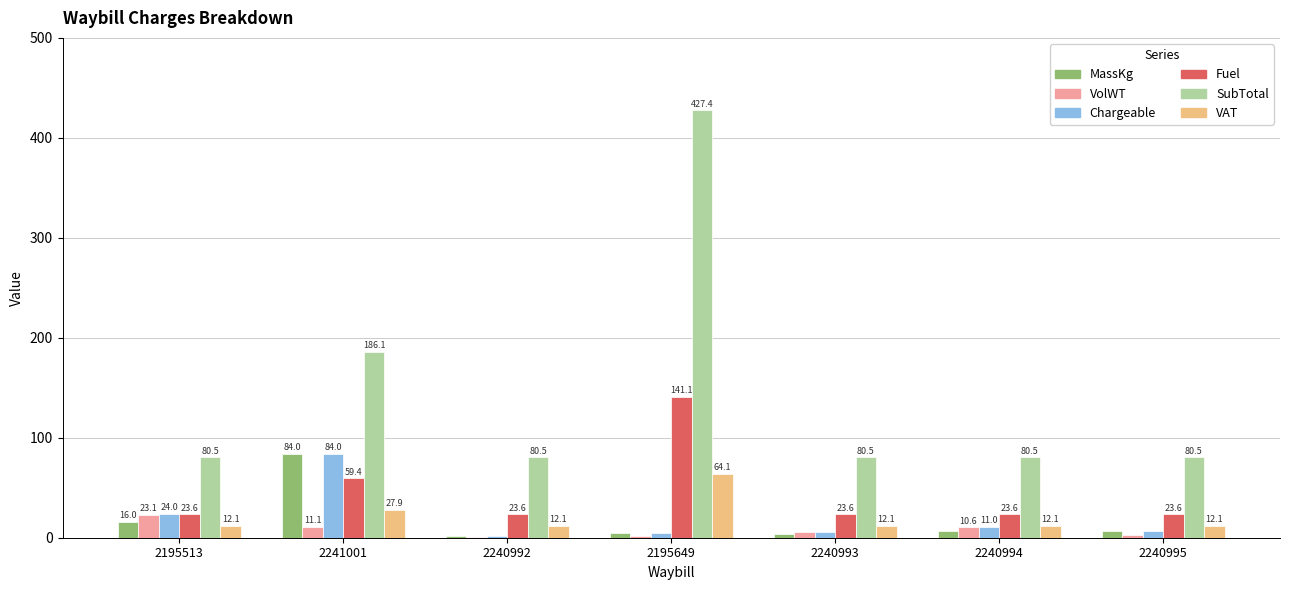

Are the bars horizontal?

No